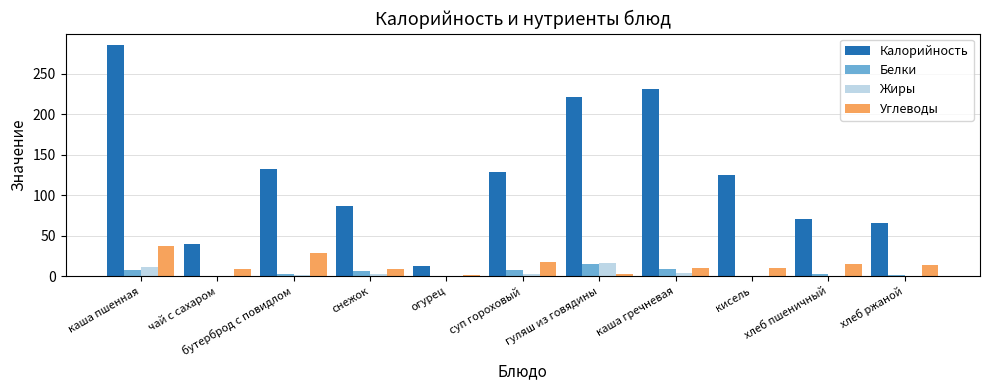

What is the maximum value shown in the chart?

285.0